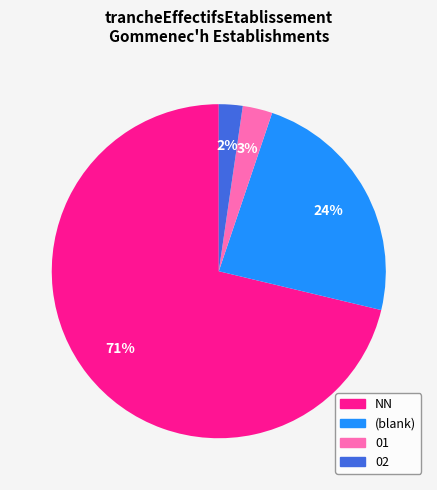

To the nearest percent, what is the average slice percentage?

25%